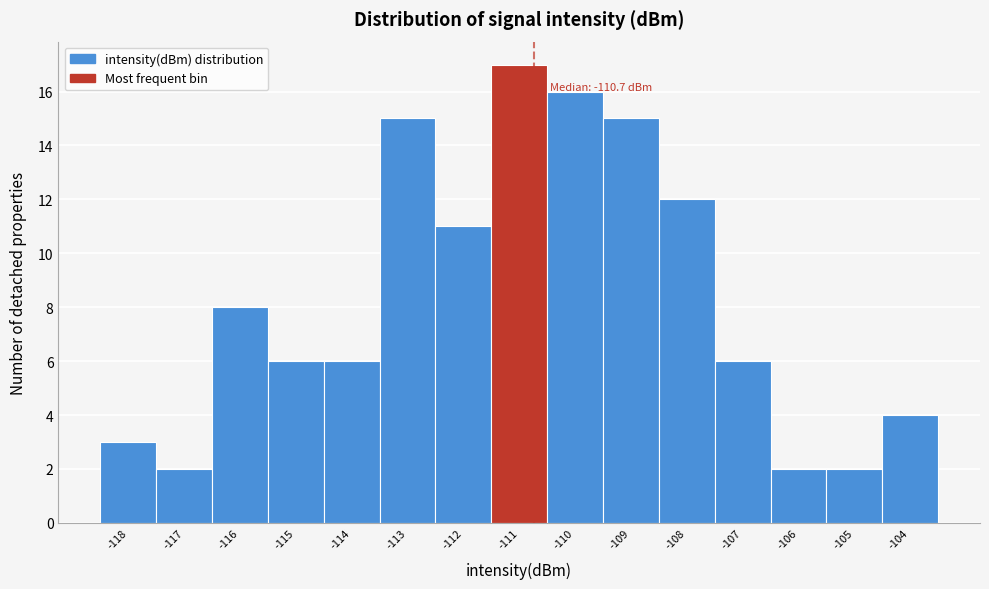

Over which range of the x-axis is the bar tallest?

-111.4 to -110.4